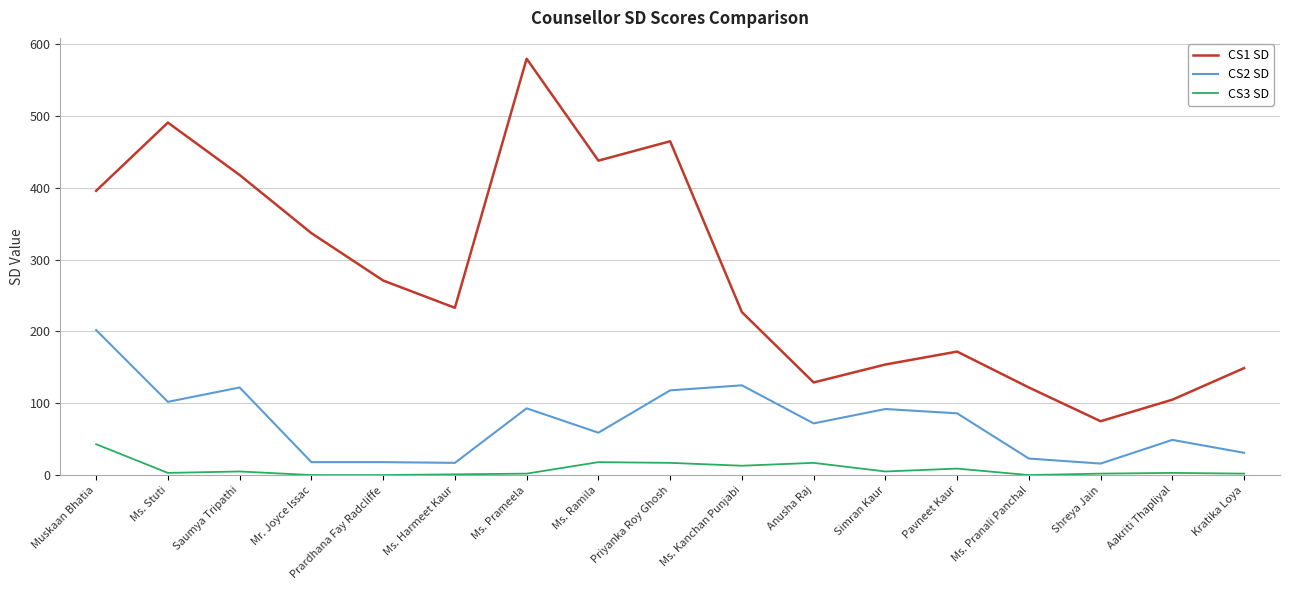

The value of CS2 SD at Shreya Jain is 16. True or false?

True